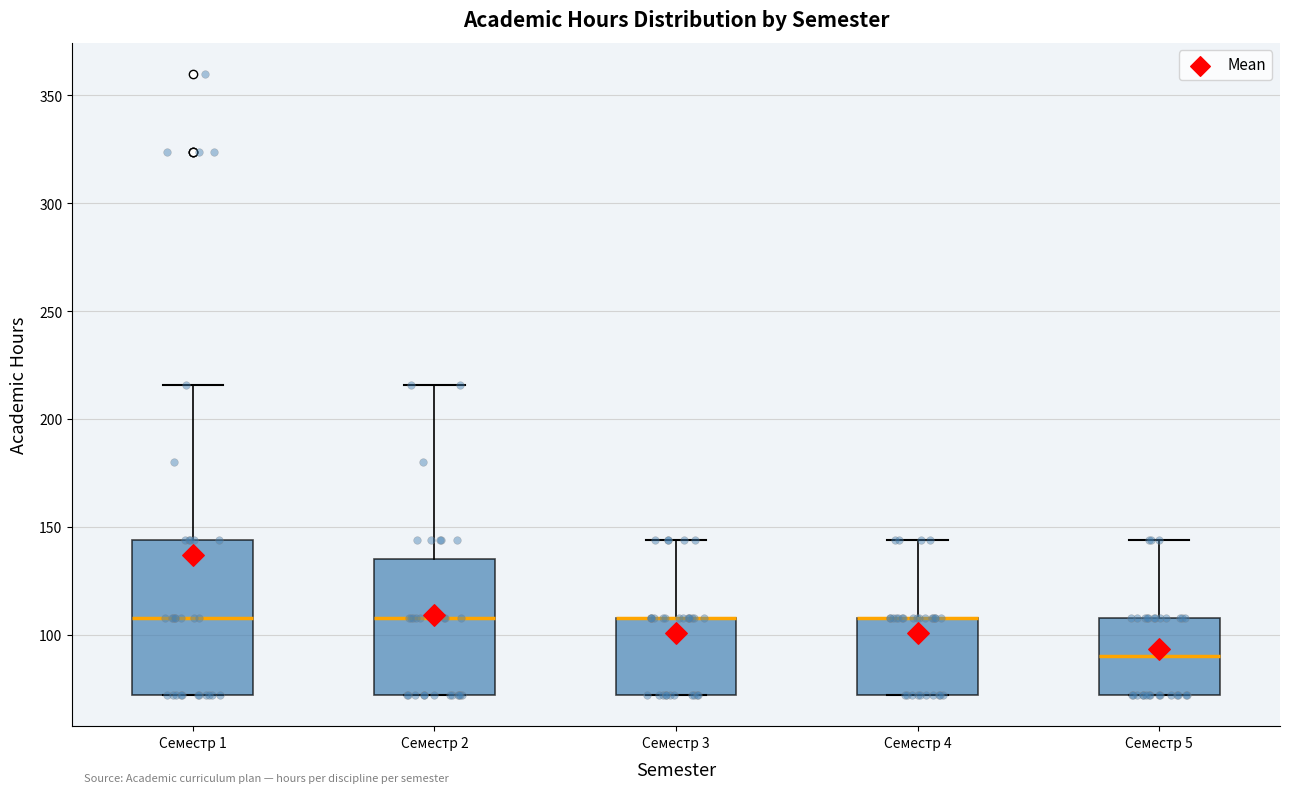

Which box is the tallest, from its lower edge to its upper edge?

Семестр 1